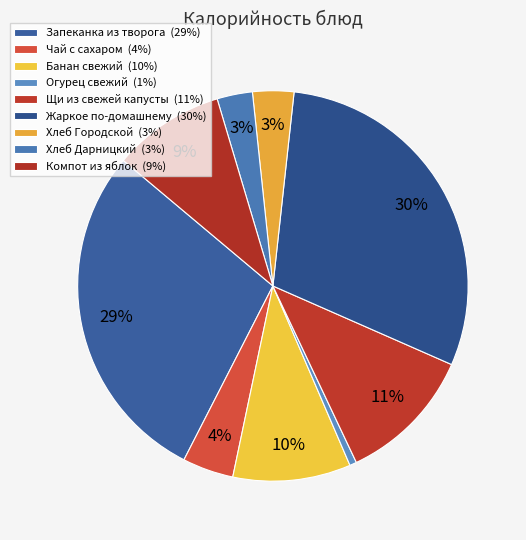

Count the number of slices in the pie.

9